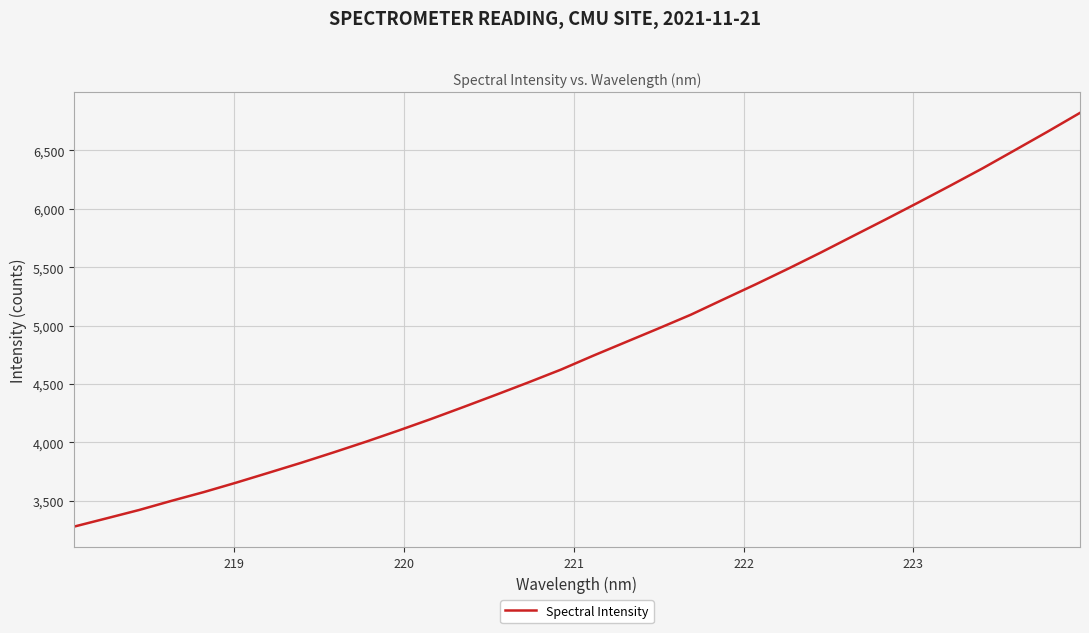

What is the difference between the maximum and minimum values?

3542.8